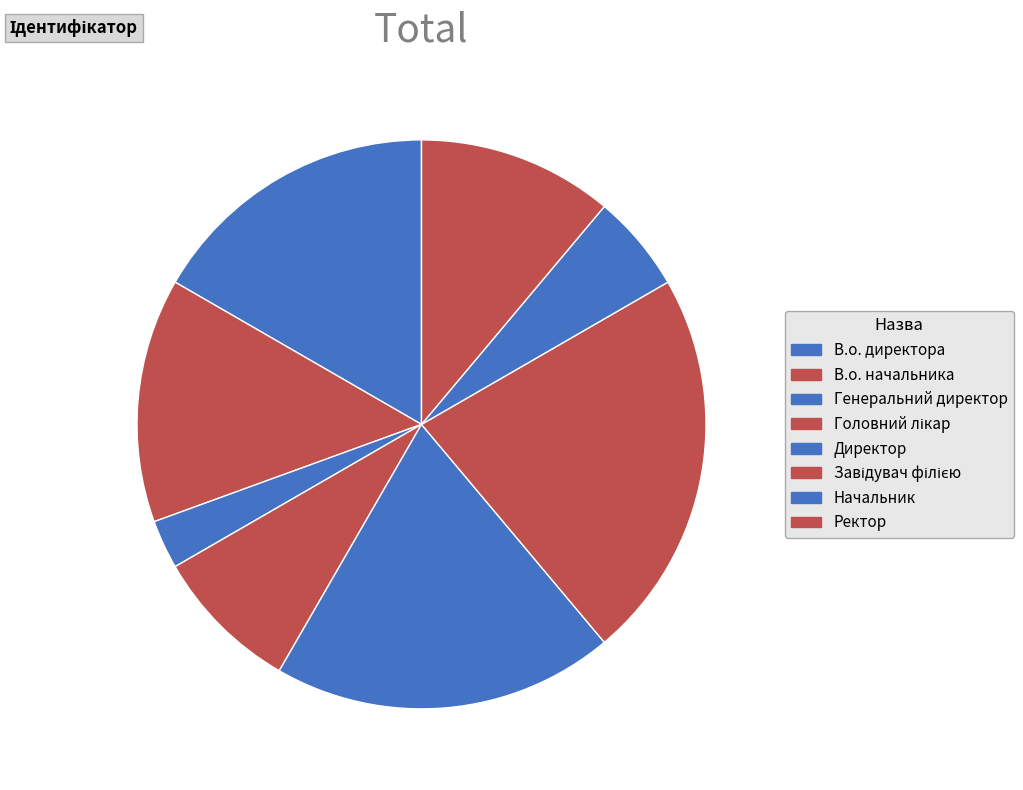

How many slices are in this pie chart?

8